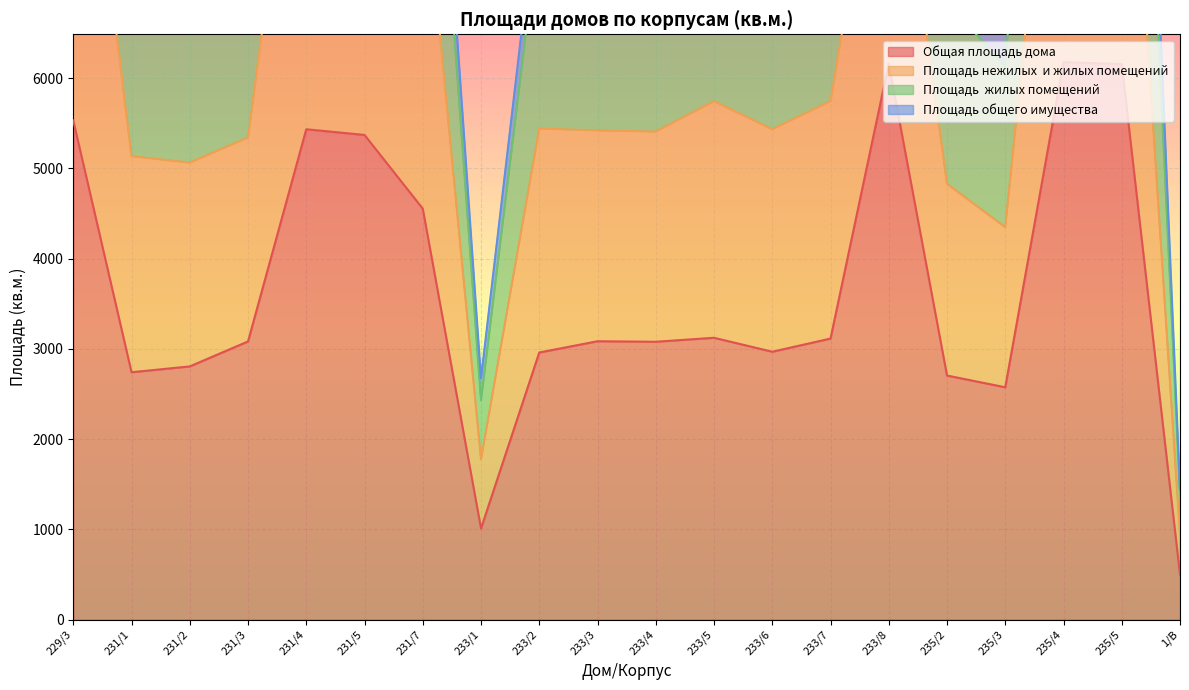

What is the difference between the Общая площадь дома values at 233/1 and 235/5?

5146.9